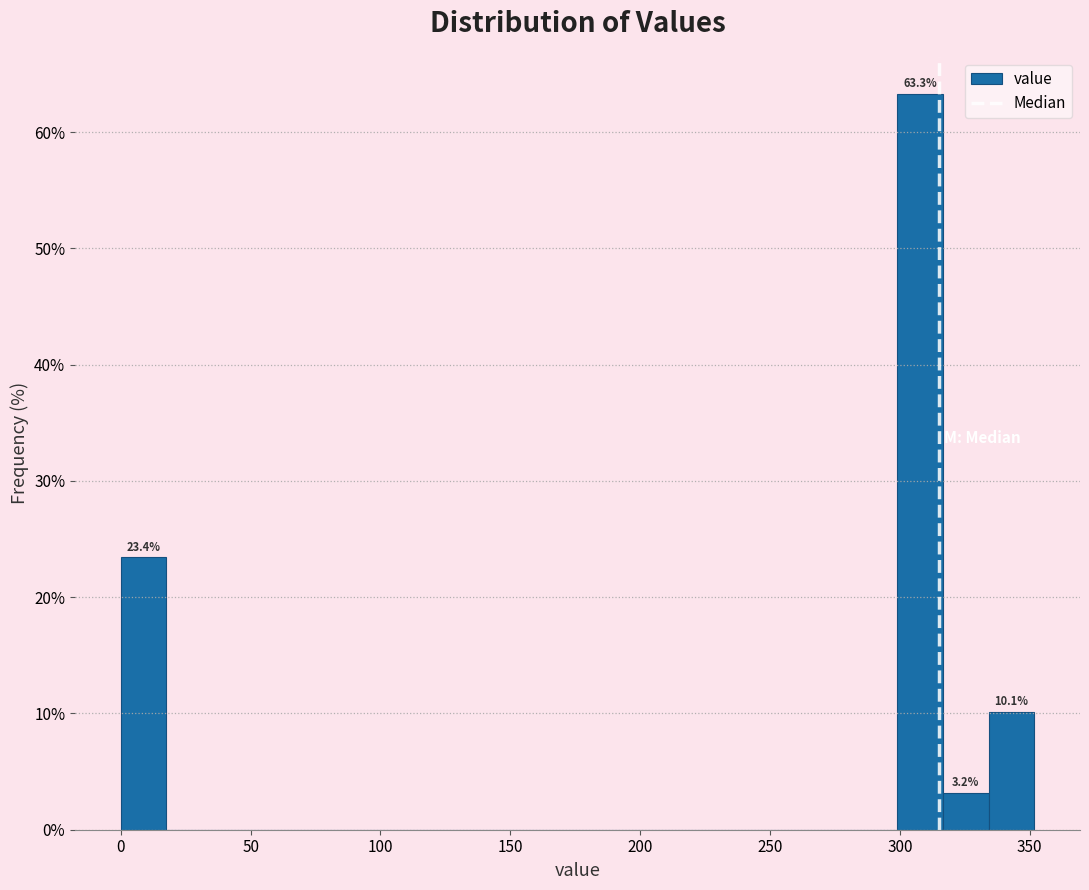

Read against the x-axis, roughly where is the centre of the tallest bar?

310